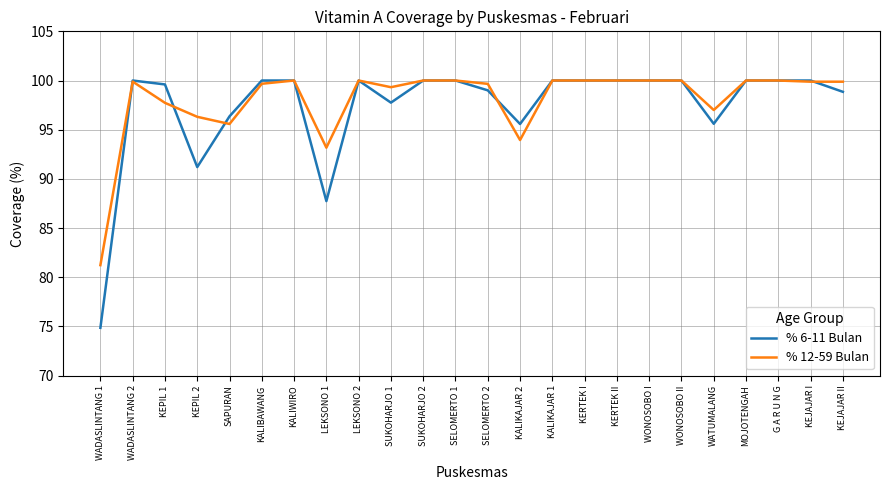

The % 12-59 Bulan series shows 95.6 at SAPURAN. True or false?

True